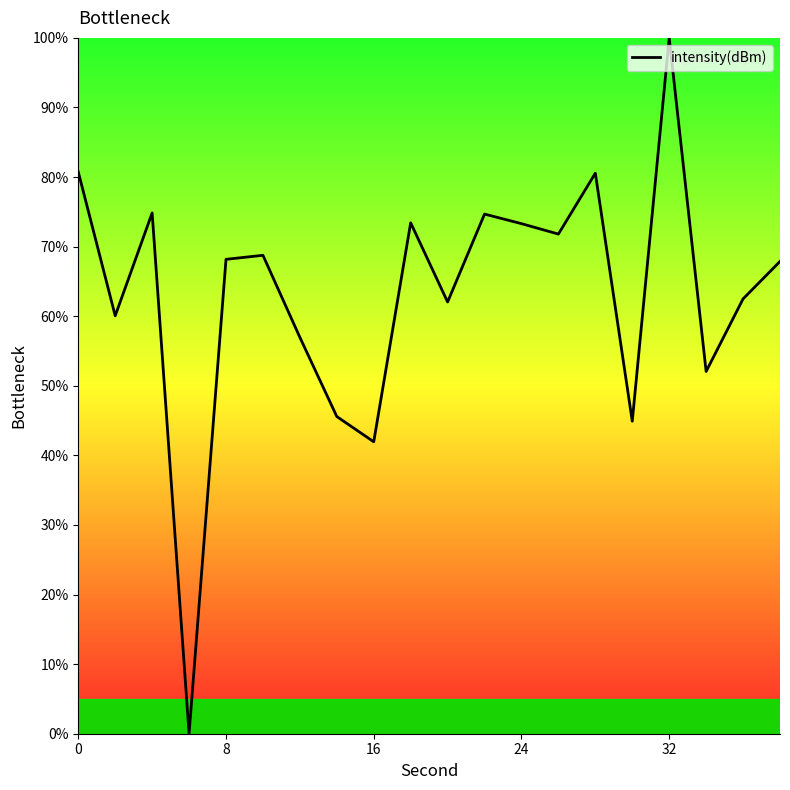

What is the difference between the maximum and minimum values?

100.0